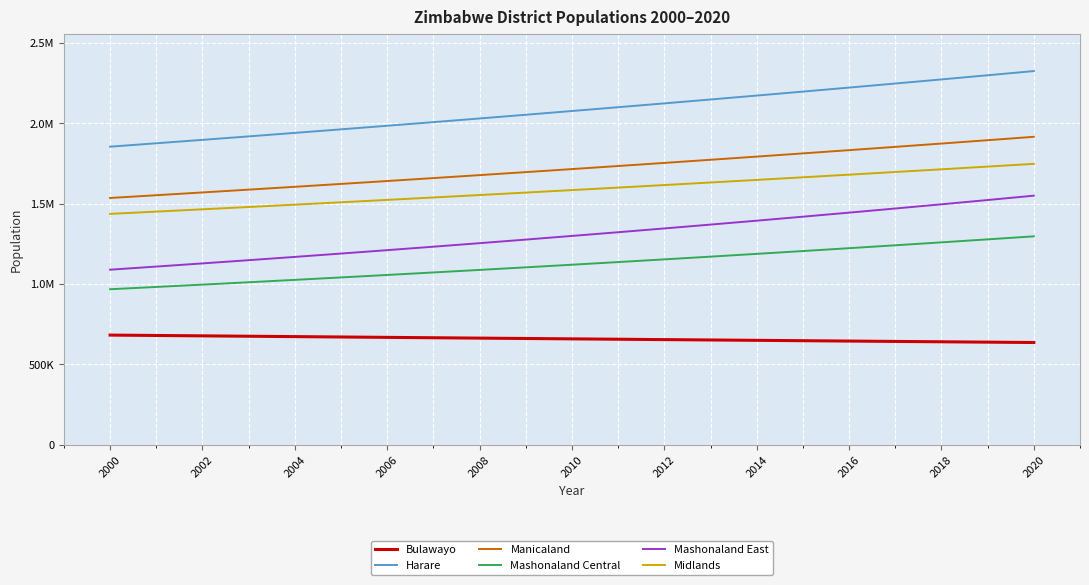

What are all the series names shown in the legend?

Bulawayo, Harare, Manicaland, Mashonaland Central, Mashonaland East, Midlands